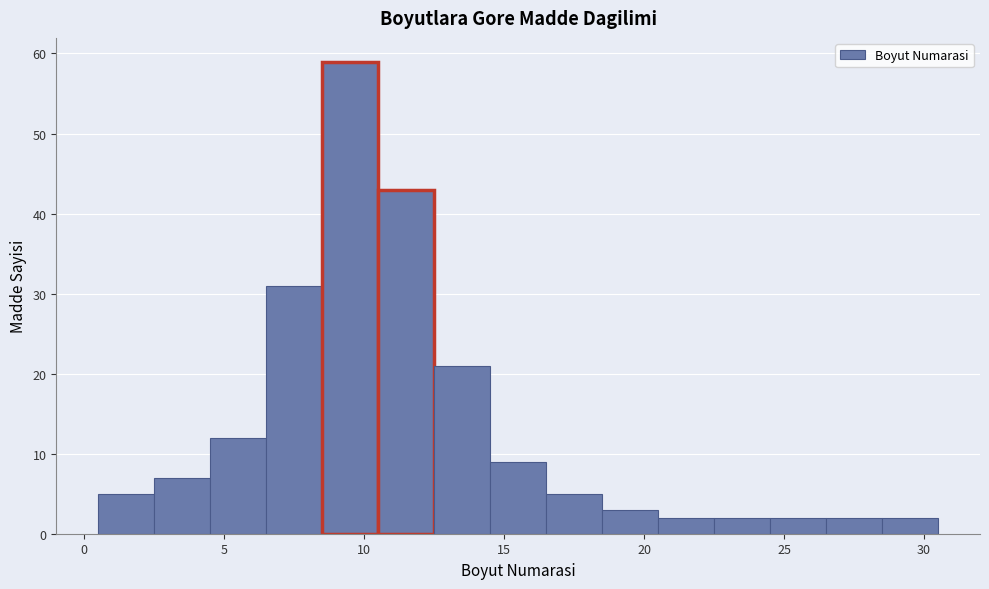

Reading left to right, list every bar in this chart as the range it spans on the x-axis followed by its height. The values are not printed on the chart, so give them approximately, as read against the axis.

0.5 to 2.5: 5
2.5 to 4.5: 7
4.5 to 6.5: 12
6.5 to 8.5: 31
8.5 to 10.5: 59
10.5 to 12.5: 43
12.5 to 14.5: 21
14.5 to 16.5: 9
16.5 to 18.5: 5
18.5 to 20.5: 3
20.5 to 22.5: 2
22.5 to 24.5: 2
24.5 to 26.5: 2
26.5 to 28.5: 2
28.5 to 30.5: 2